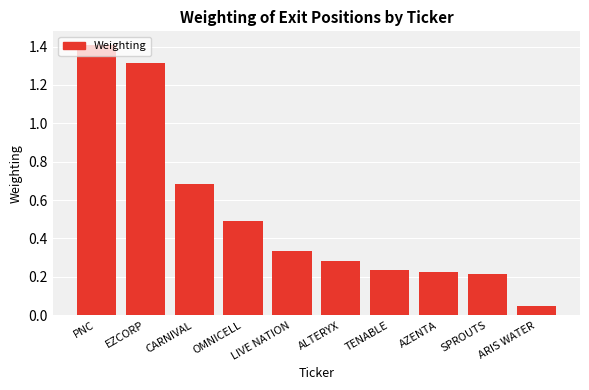

The value at OMNICELL is 0.8. True or false?

False